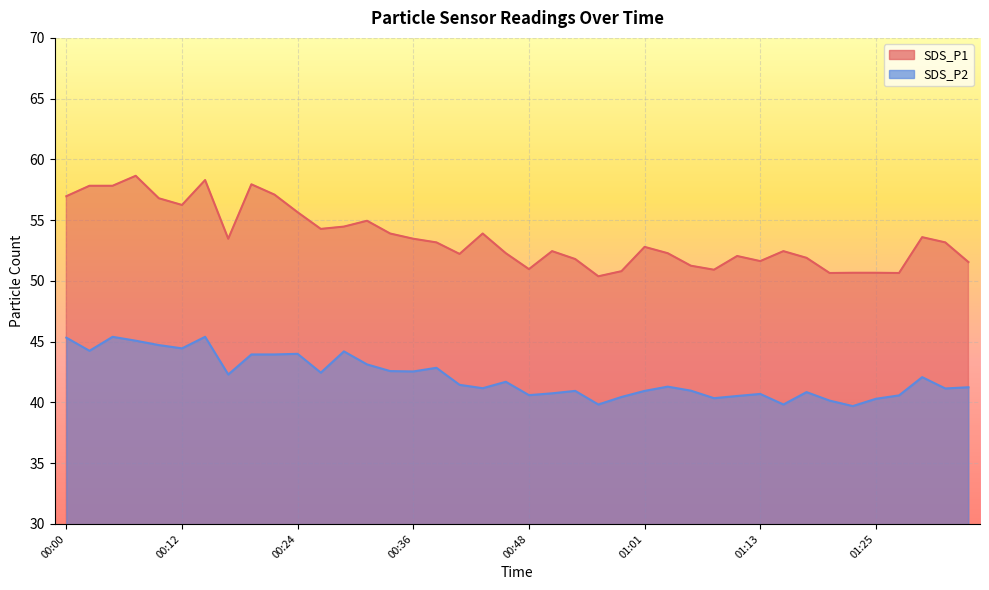

The SDS_P1 series shows 68.8 at 00:56. True or false?

False